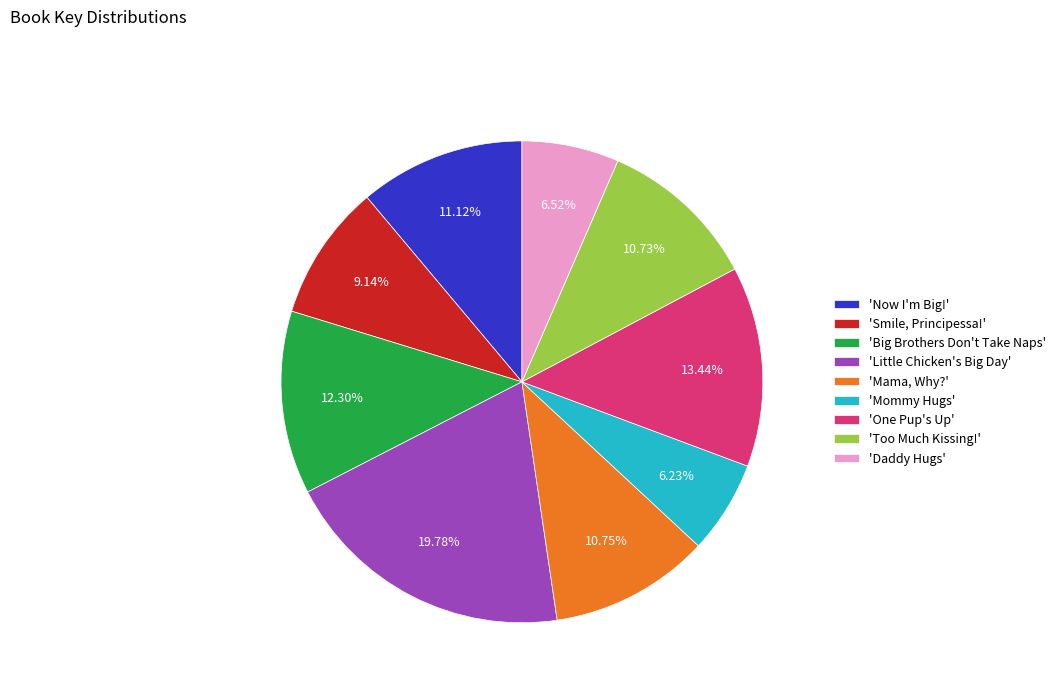

Is there any slice that represents more than half of the pie?

No